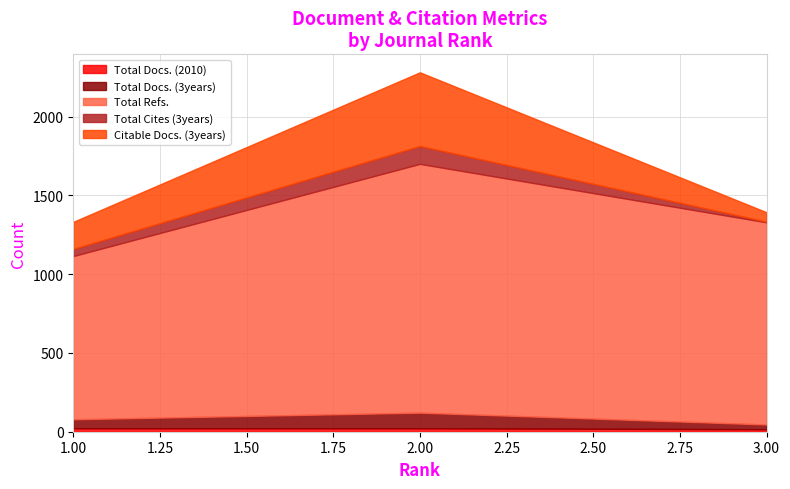

What is the approximate value of Total Docs. (2010) at 3?

16